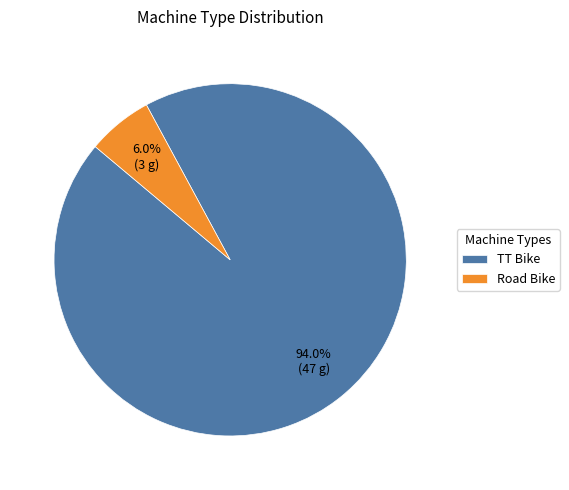

To the nearest percent, what is the difference between the largest and smallest slice percentages?

88%